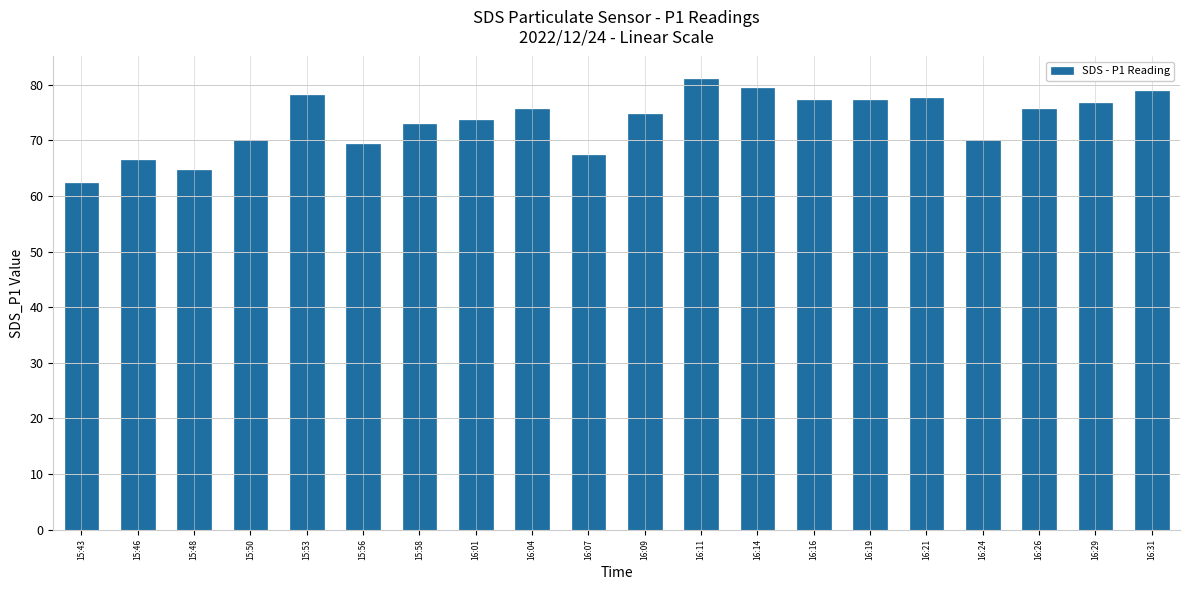

Where does the data first go above 75?

15:53